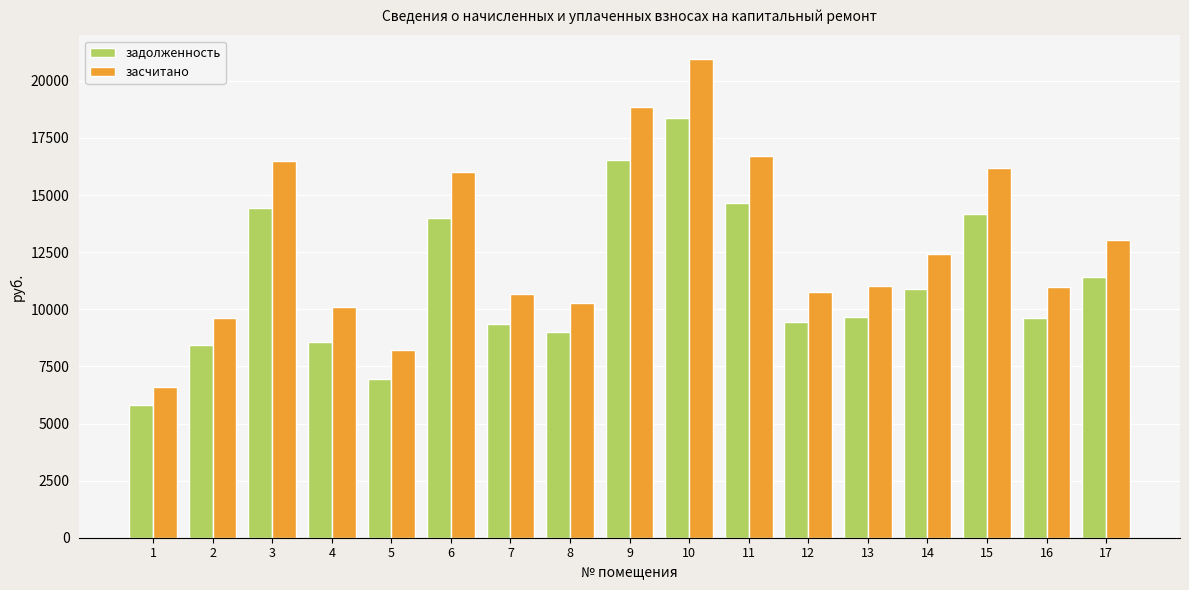

Which category has the lowest value across all series?

1